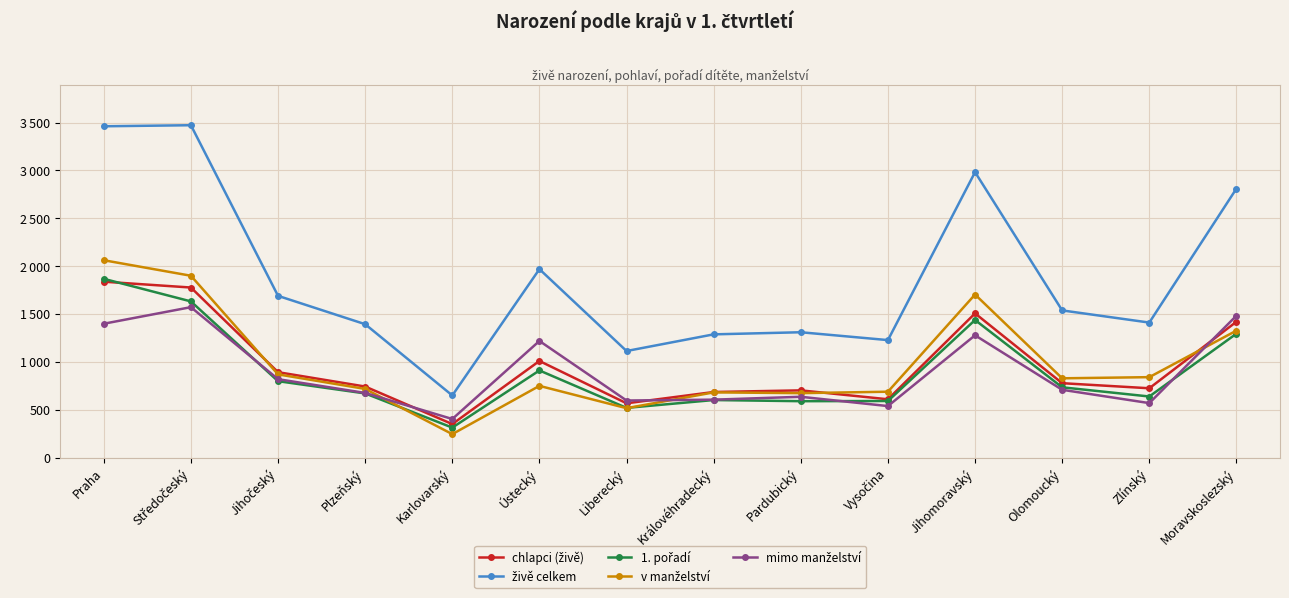

Between which two adjacent categories do mimo manželství and chlapci (živě) first intersect?

Plzeňský and Karlovarský